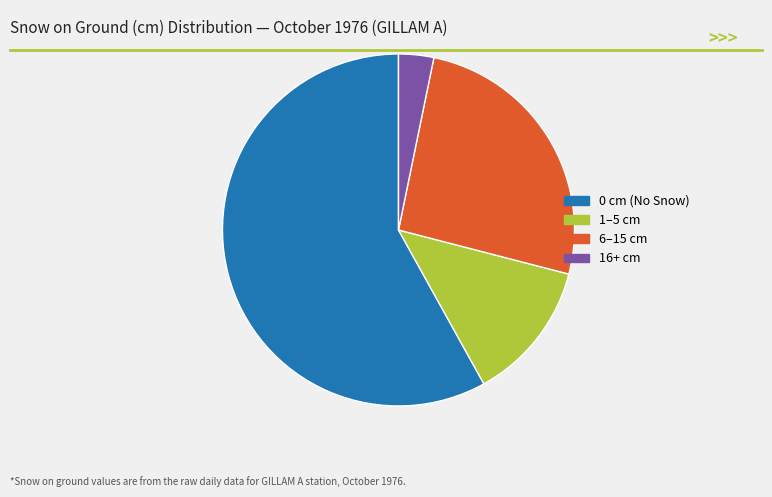

Is there a majority slice in this chart?

Yes